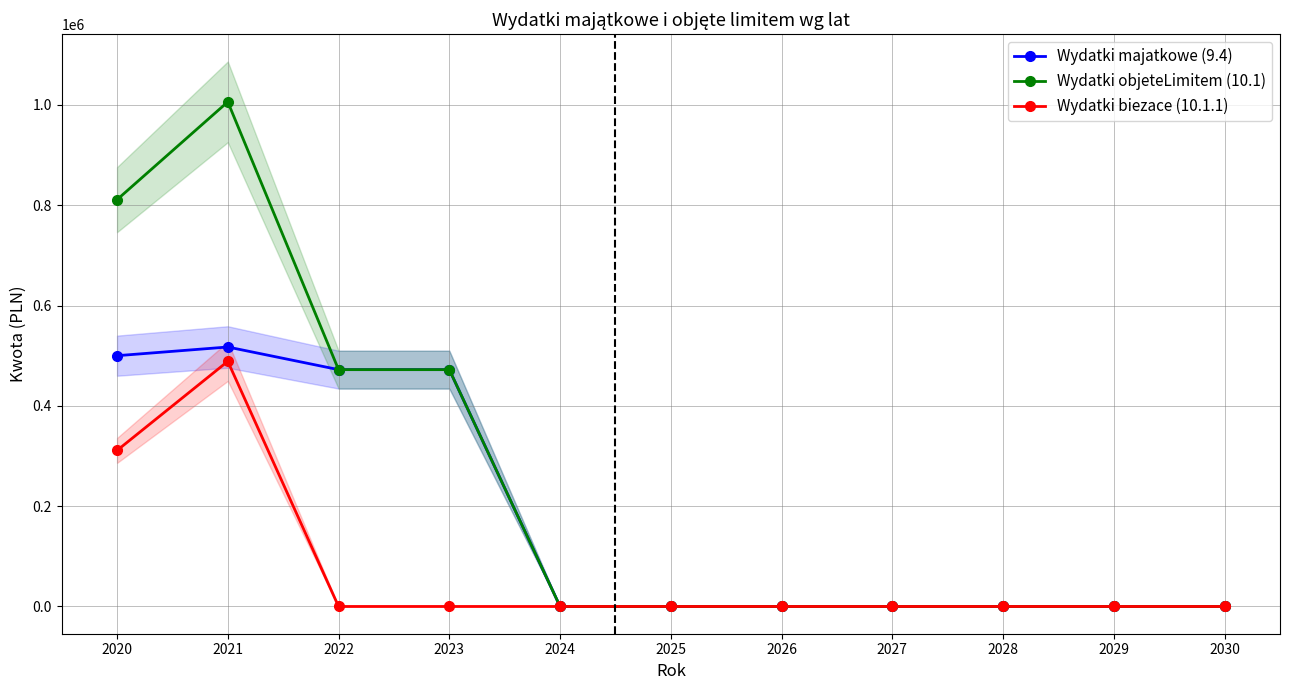

What is the greatest value displayed?

1006090